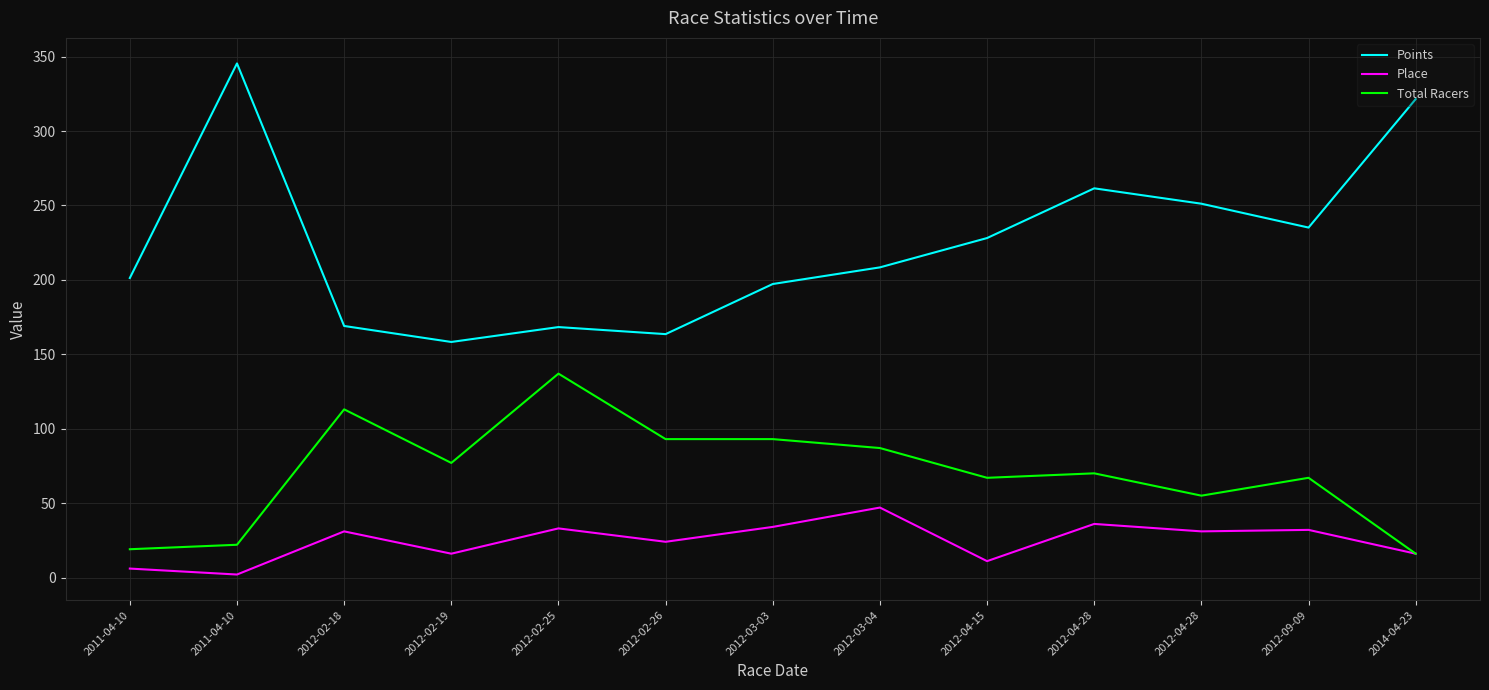

What is the label of the 10th point from the right?

2012-02-19